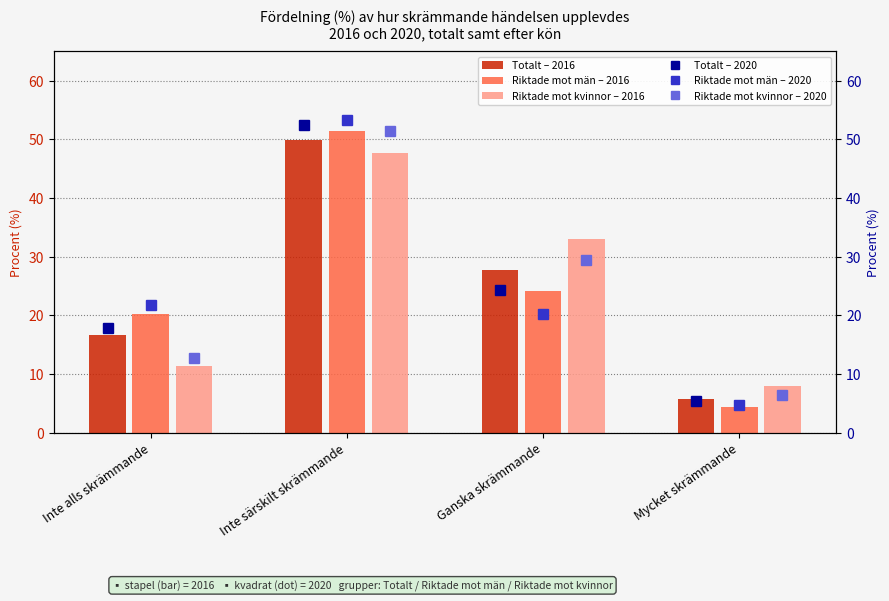

What is the difference between the second highest and minimum values in the Riktade mot kvinnor – 2020 series?

23.1